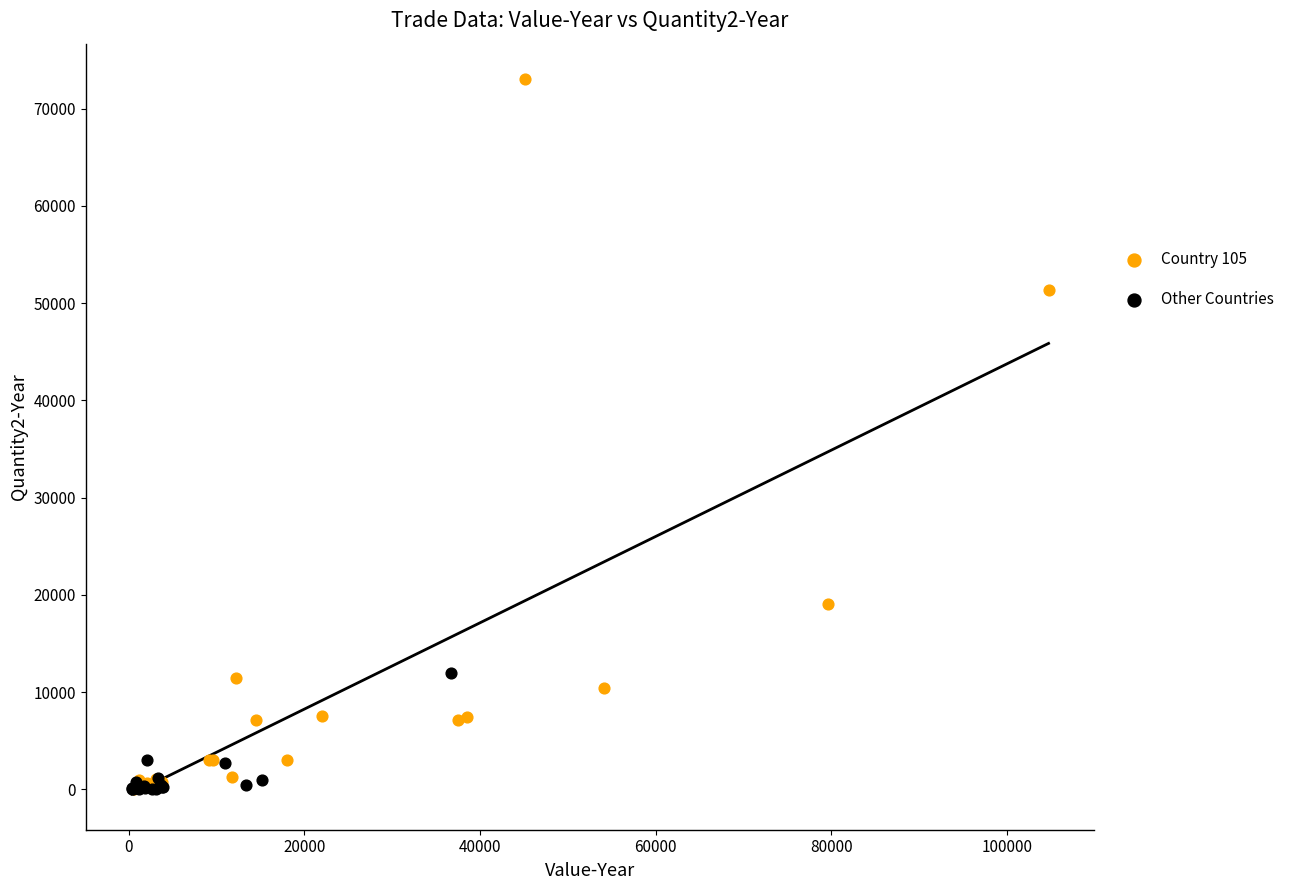

Which series reaches the maximum Y coordinate?

Country 105